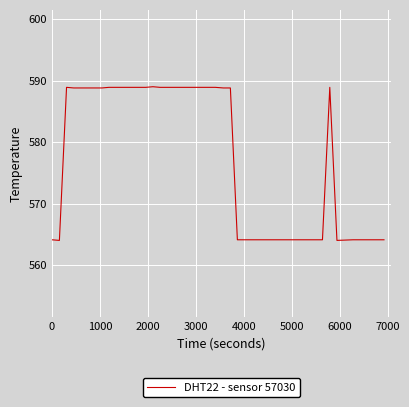

What is the difference between the maximum and minimum values?

25.0